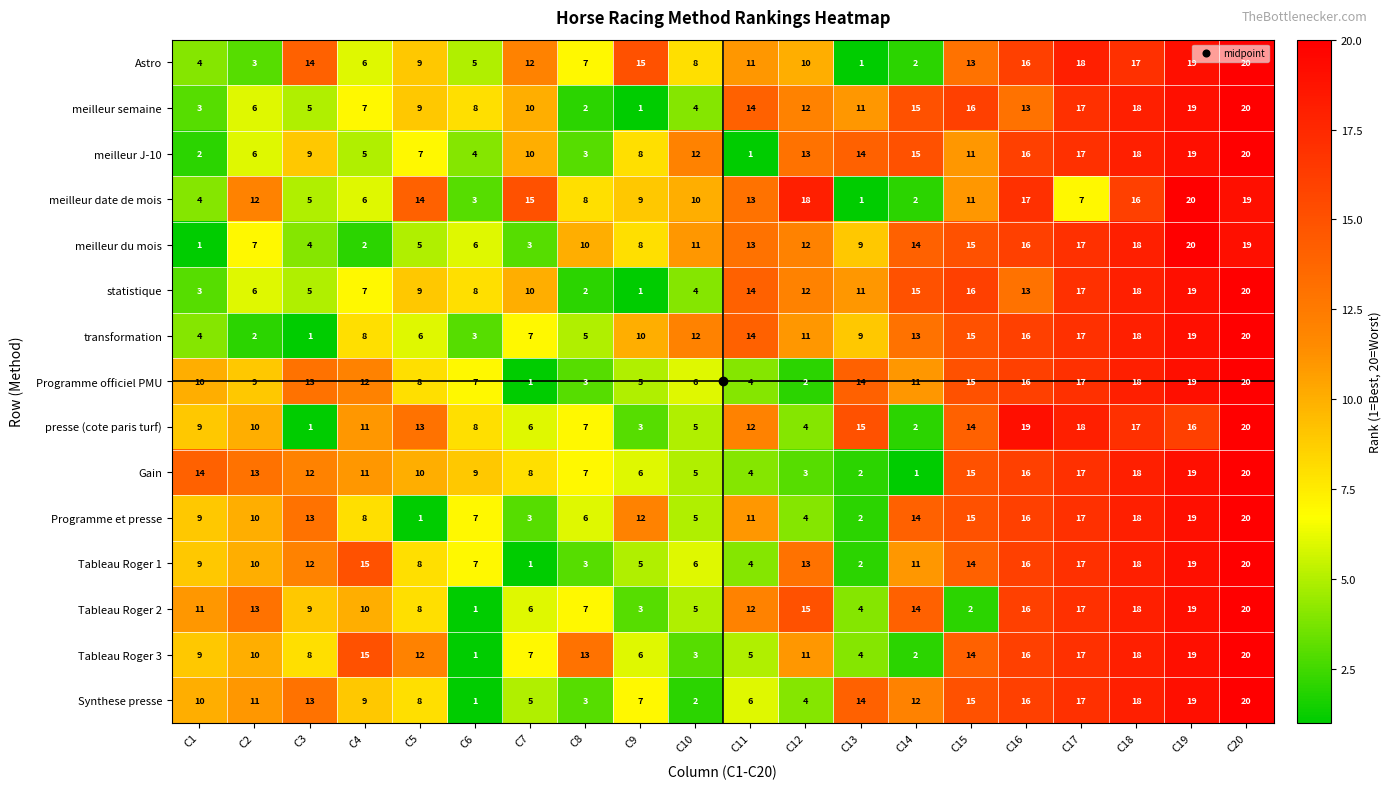

What is the difference between the highest and lowest values at C9?

14